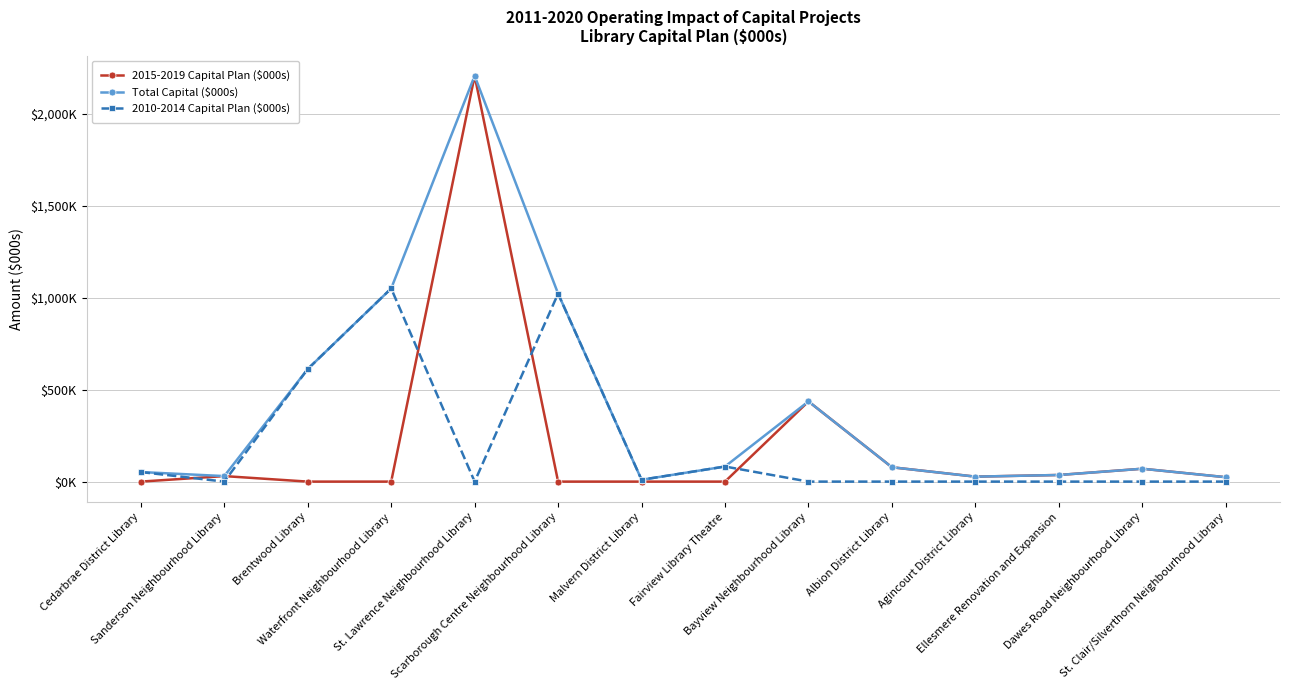

Is this an area chart (filled region under the line)?

No